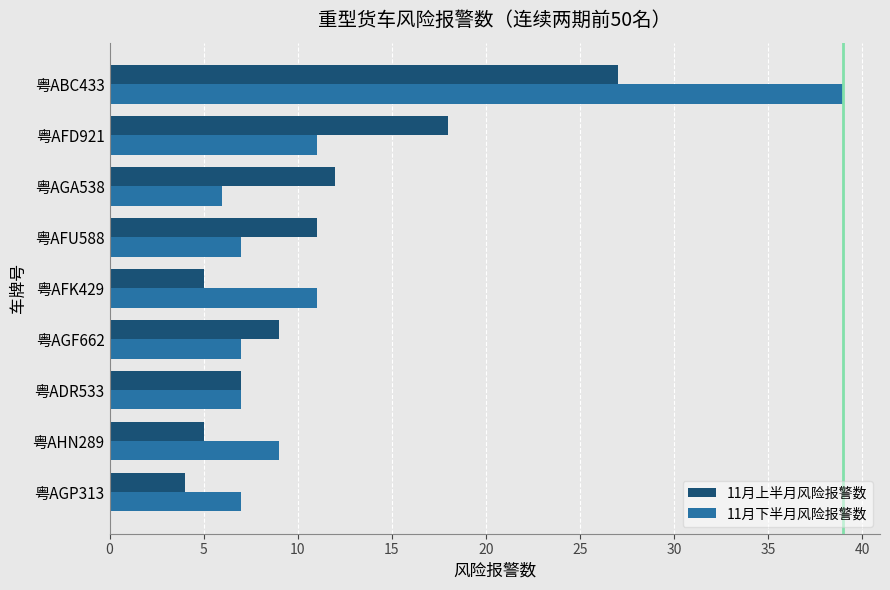

What is the total value across all series at 粤AFU588?

18